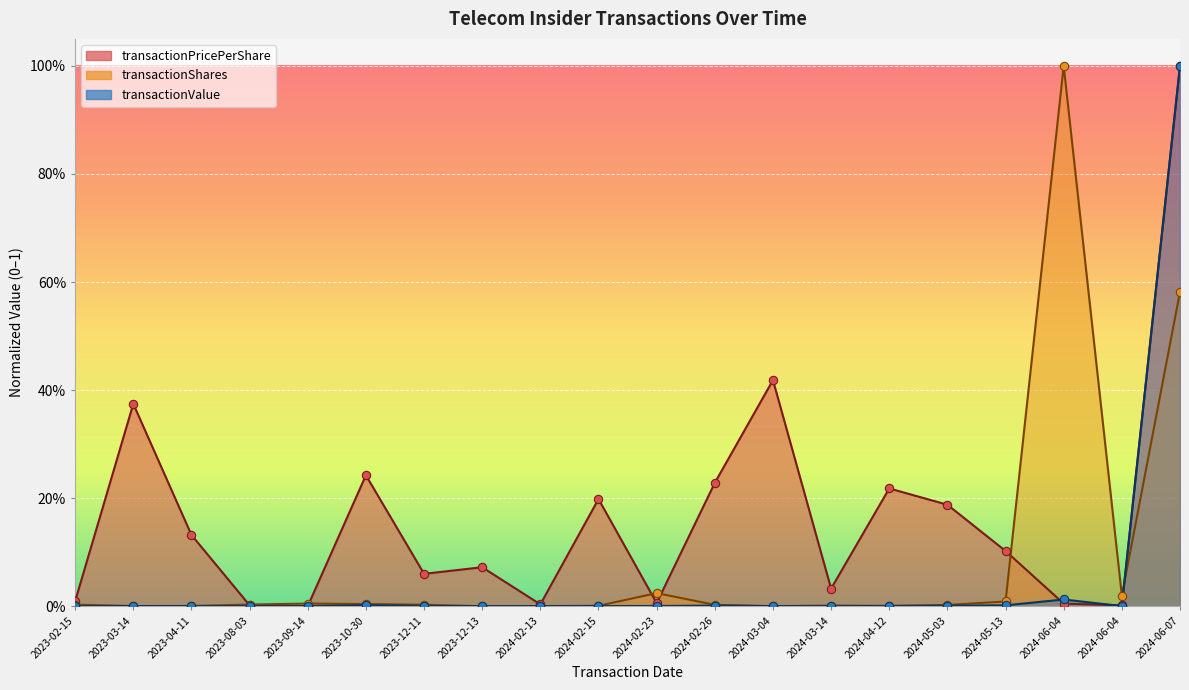

Is the value of transactionValue at 2023-04-11 greater than the value of transactionPricePerShare at 2023-09-14?

Yes